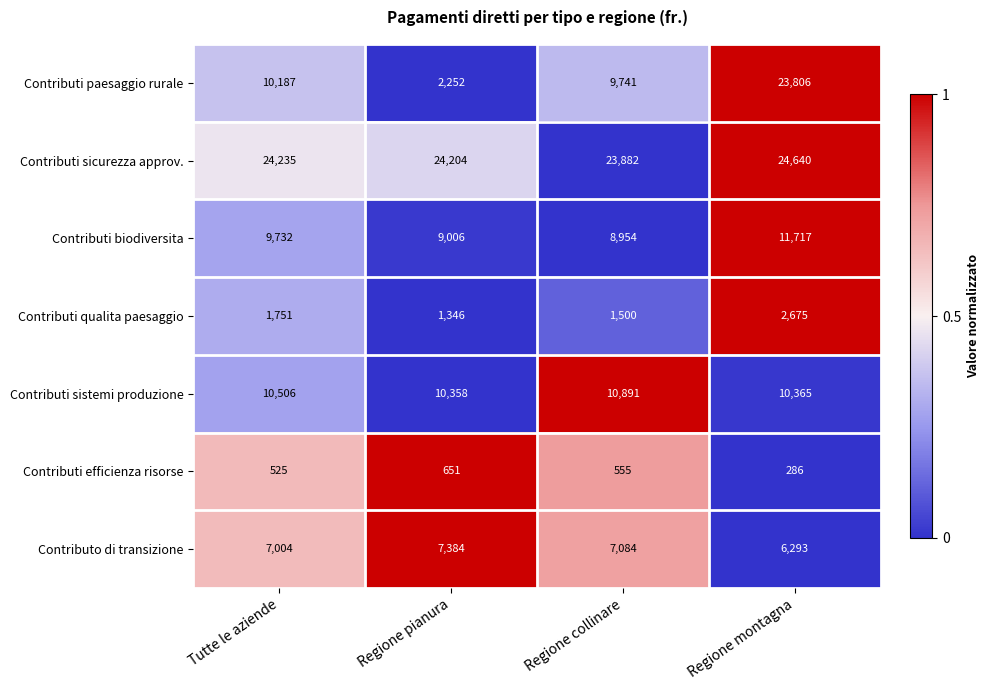

How many categories are shown in the chart?

4